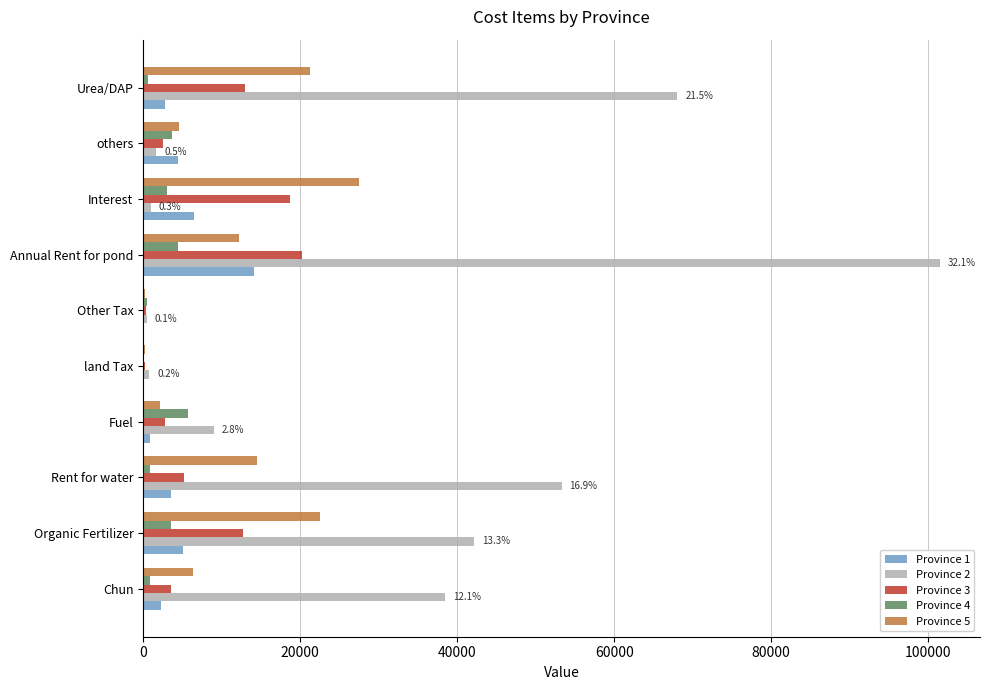

How many distinct data groups are displayed?

5